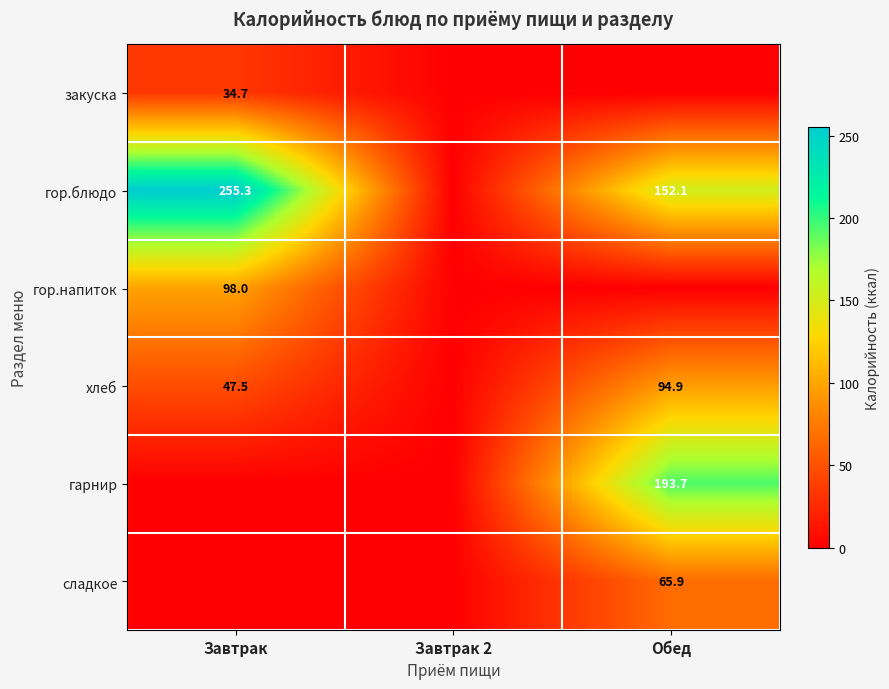

At how many categories does at least one series exceed 196?

1